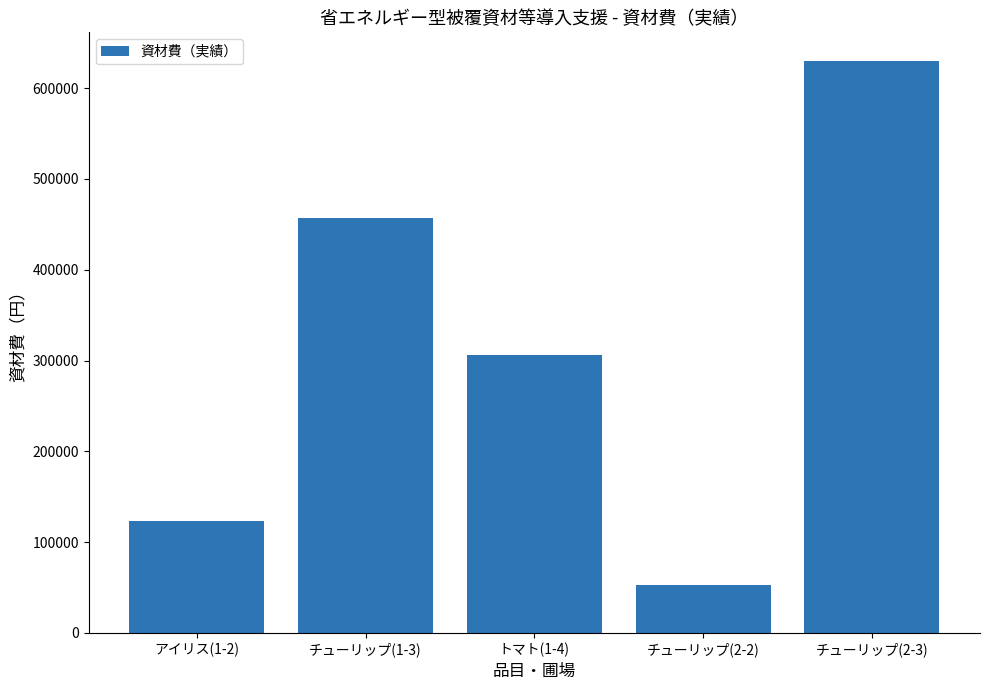

True or false: the data shows 52500 at チューリップ(2-2).

True